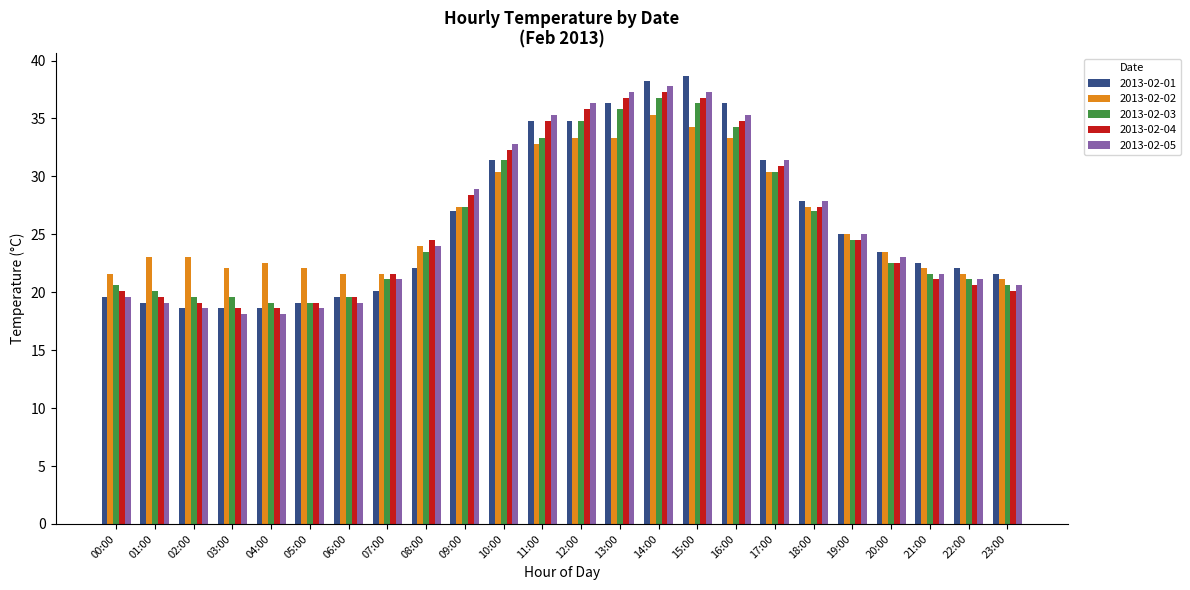

Is it true that 2013-02-03 equals 40.6 at 18:00?

False